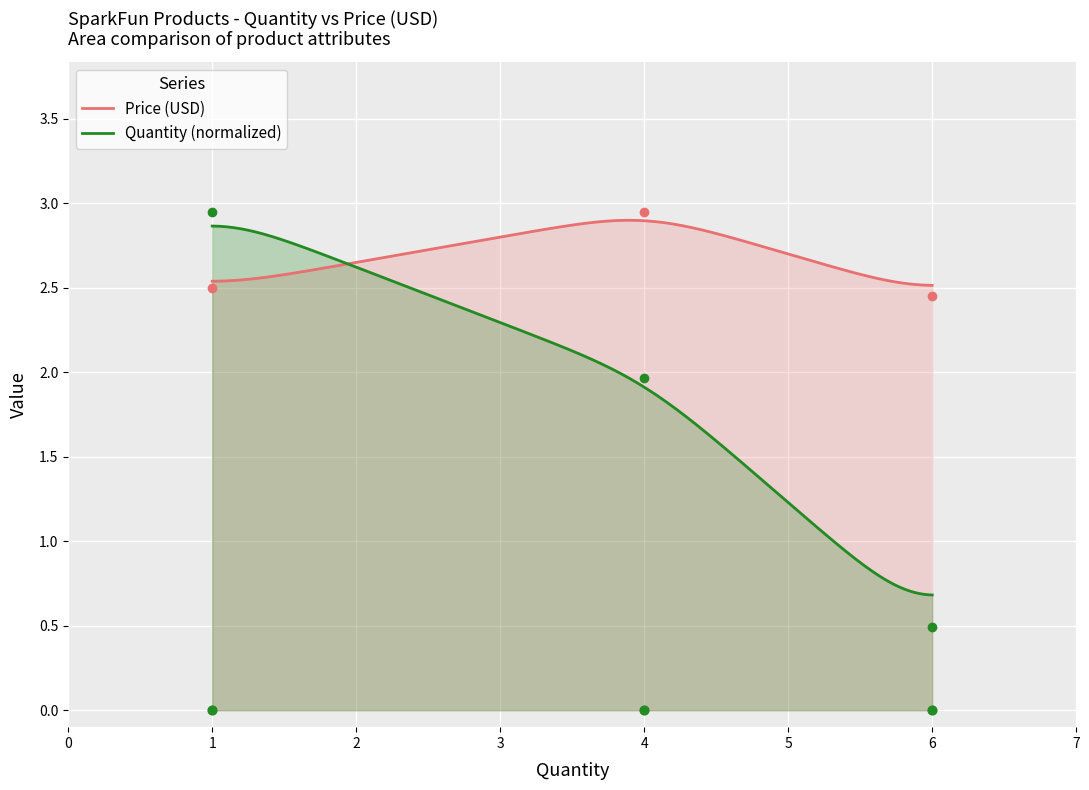

Which series has the largest total across all categories?

Price (USD)